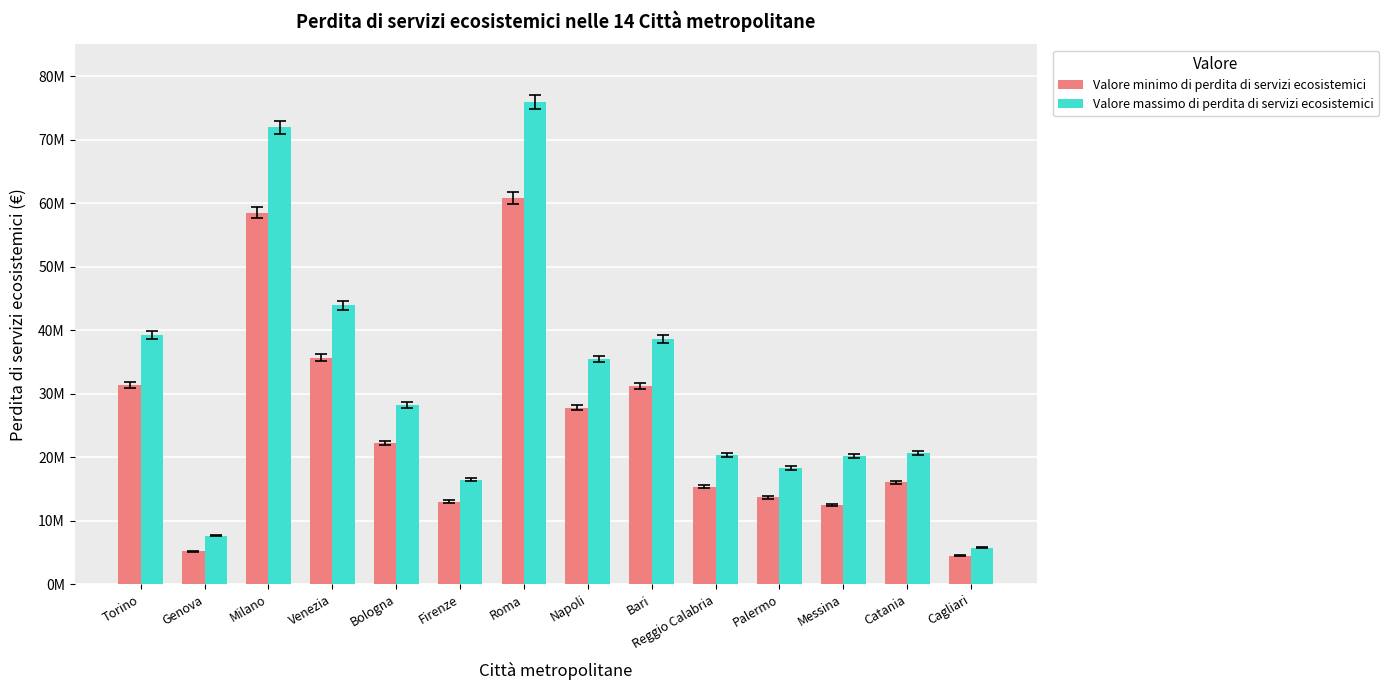

What are all the series names shown in the legend?

Valore minimo di perdita di servizi ecosistemici, Valore massimo di perdita di servizi ecosistemici